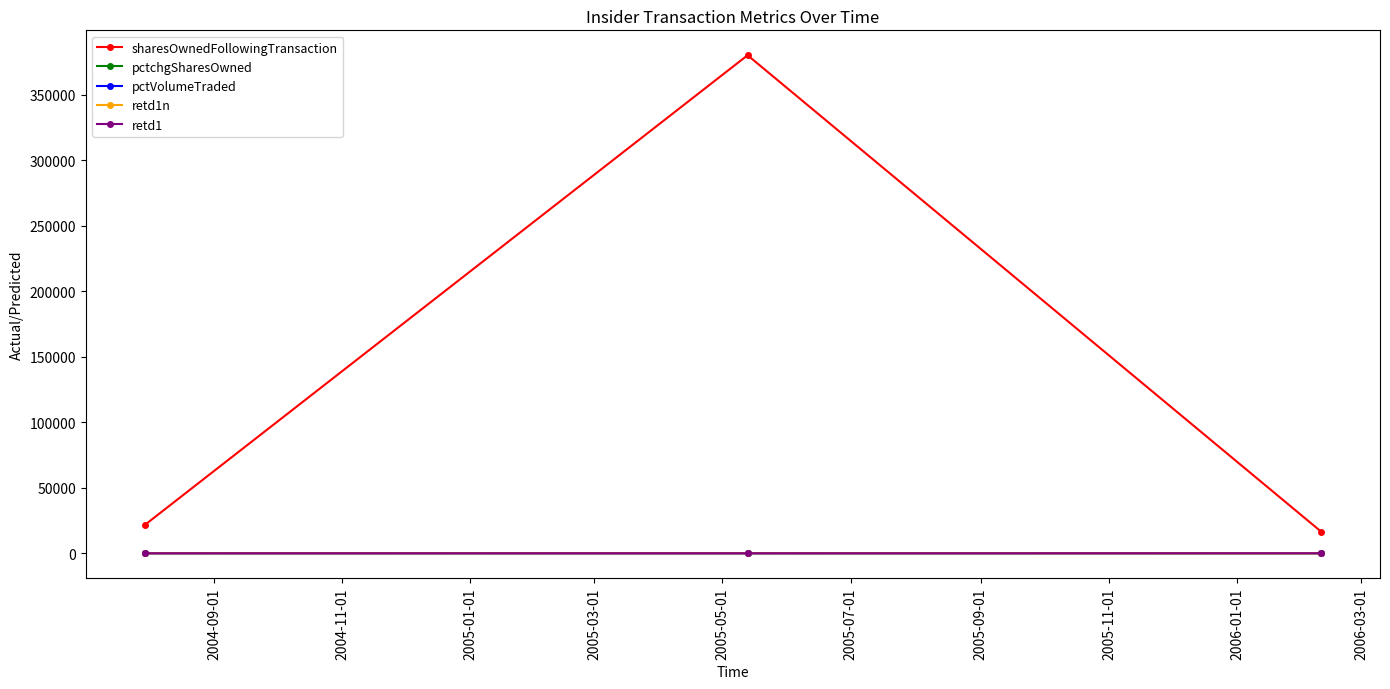

How many data points in retd1 are above -1?

1